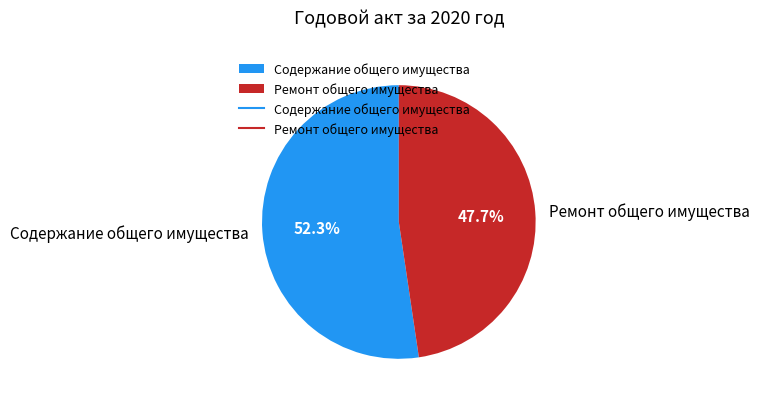

What percentage is the Ремонт общего имущества slice, to the nearest percent?

48%